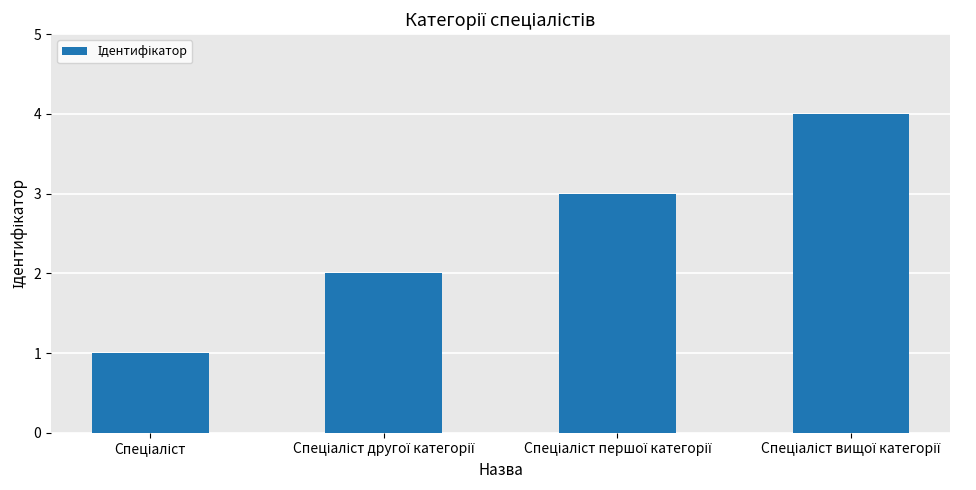

What is the maximum value shown in the chart?

4